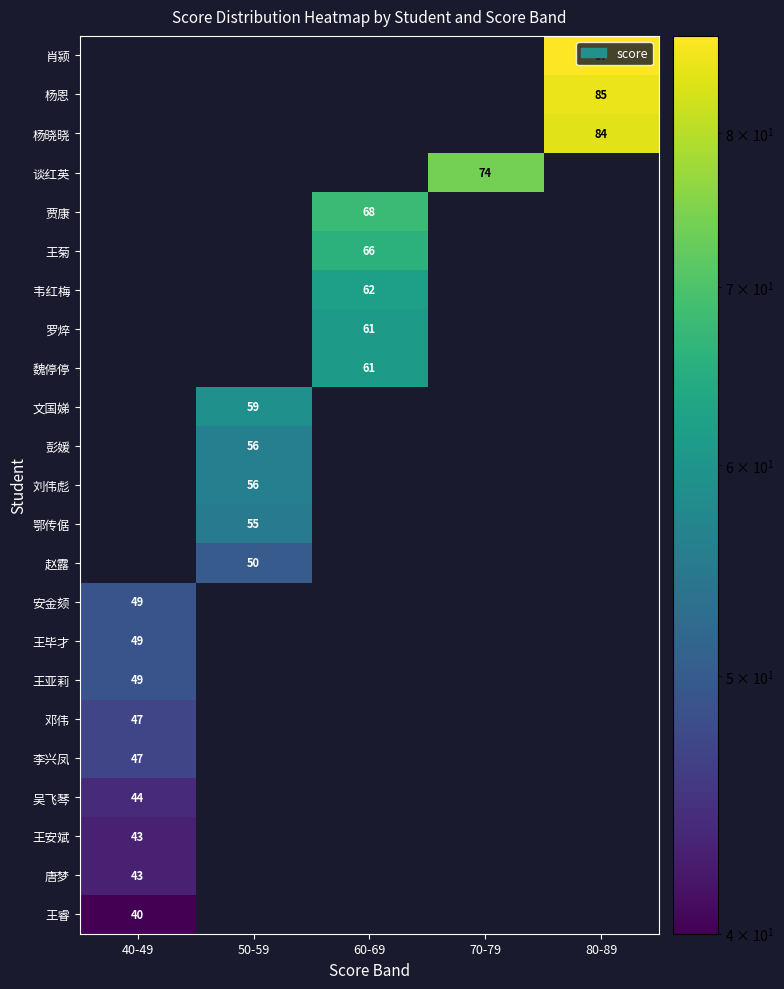

Is it true that 唐梦 equals 43 at 40-49?

True